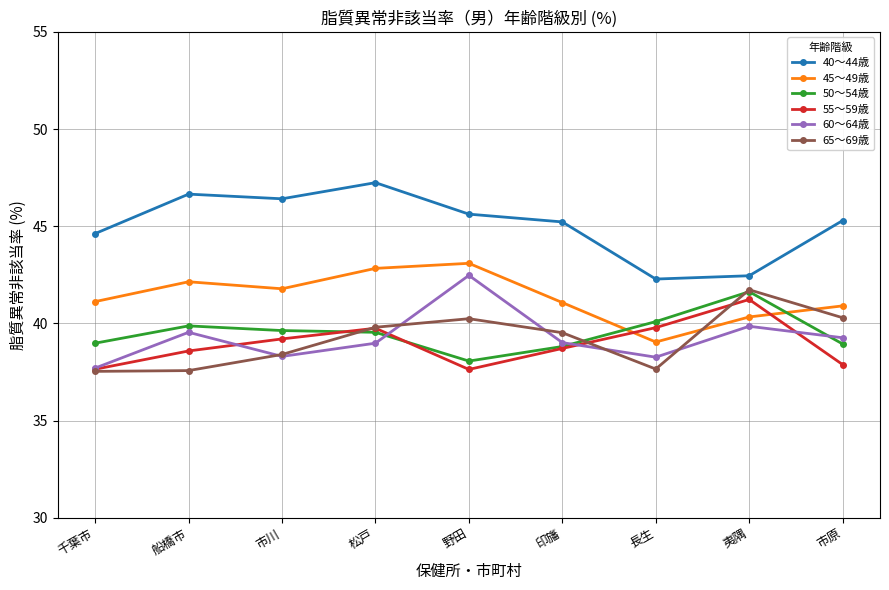

Is the value of 45～49歳 at 千葉市 greater than the value of 50～54歳 at 印旛?

Yes